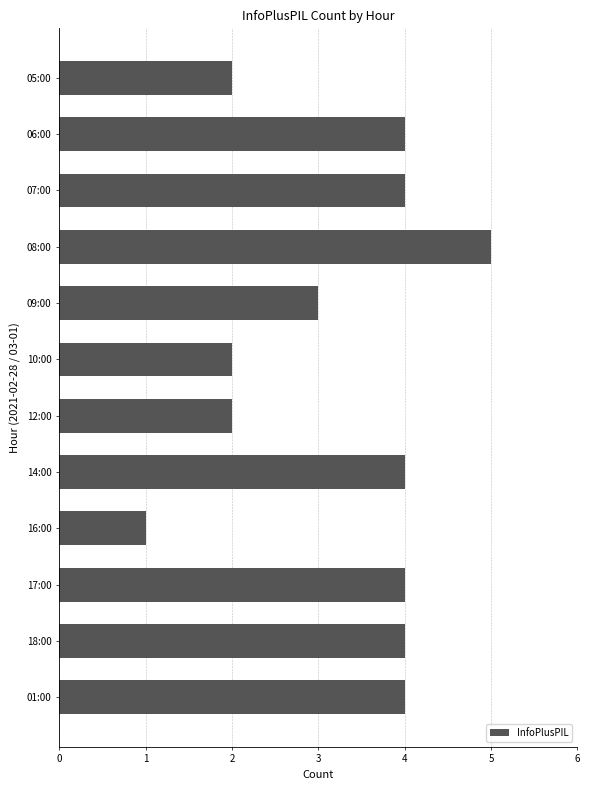

At which category does the chart reach its peak across all series?

08:00